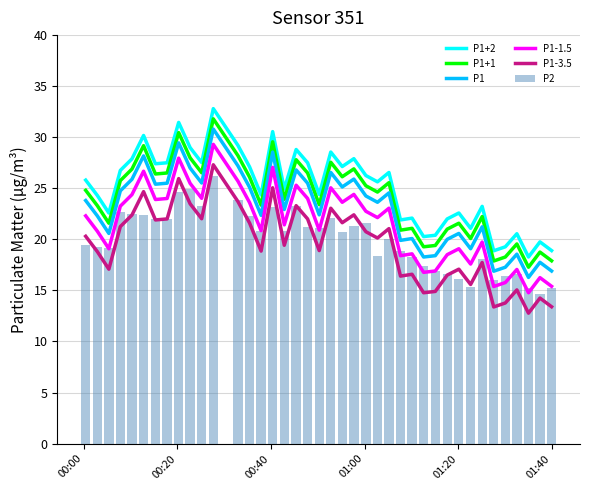

How many data points in P1-3.5 are above 20?

21